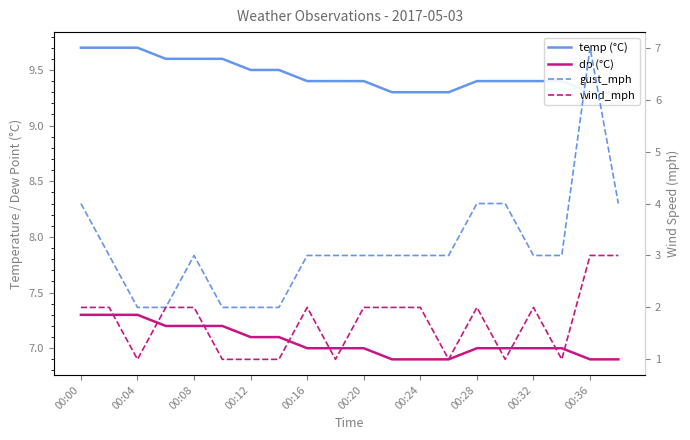

What is the difference between the maximum and minimum values in the dp series?

0.4